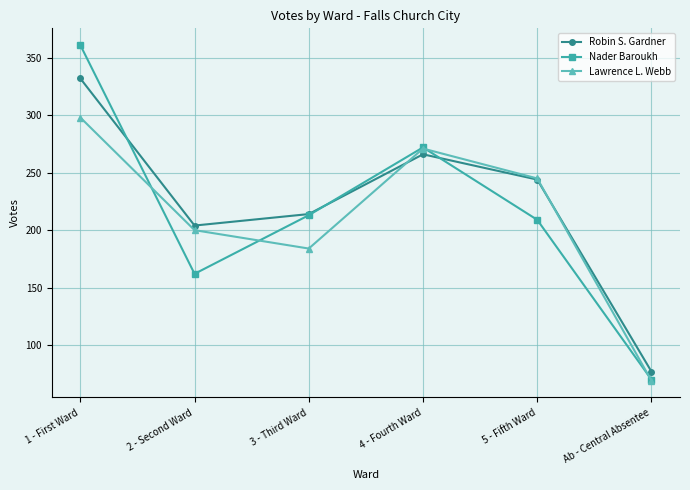

List the labels in order of Lawrence L. Webb value, smallest first.

Ab - Central Absentee, 3 - Third Ward, 2 - Second Ward, 5 - Fifth Ward, 4 - Fourth Ward, 1 - First Ward